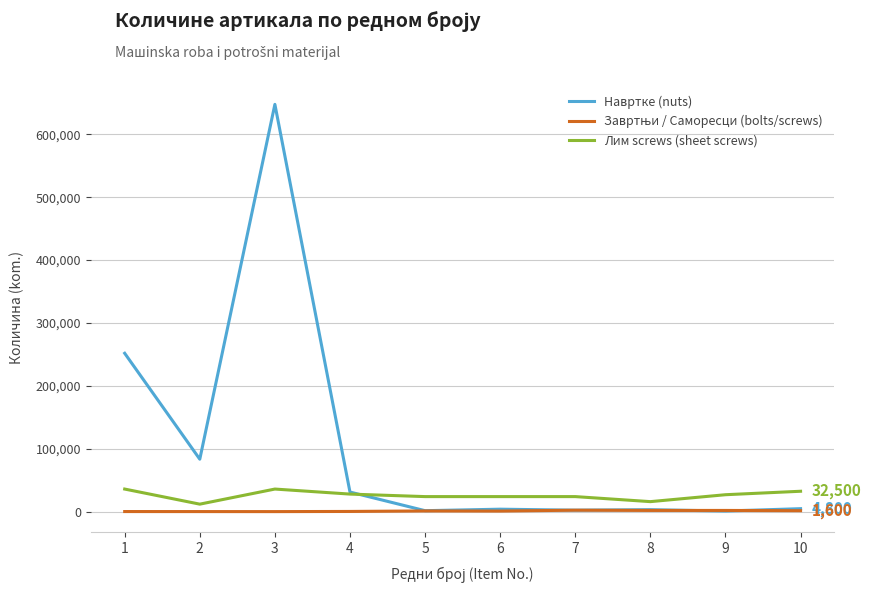

True or false: Лим screws (sheet screws) has more than 0 interior local peaks.

True